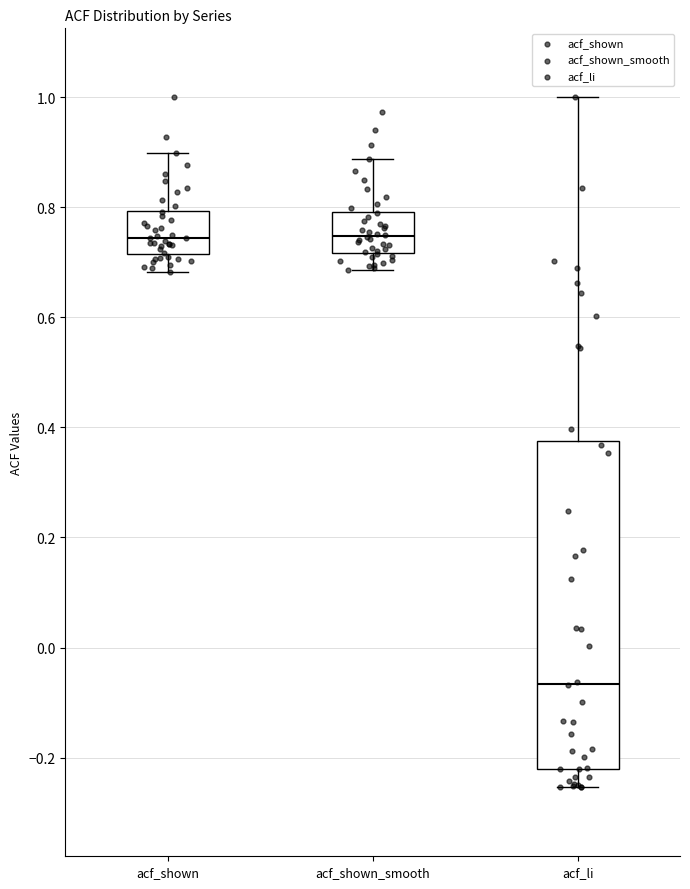

Reading left to right, transcribe this box plot: for each box, give where its median line is, the range the box spans, and where its two whiskers end, as read against the y-axis. The values are not printed on the chart, so give them approximately, as read against the axis.

acf_shown: median 0.74, box 0.72 to 0.80, whiskers 0.68 to 0.90
acf_shown_smooth: median 0.74, box 0.72 to 0.80, whiskers 0.68 to 0.88
acf_li: median -0.06, box -0.22 to 0.38, whiskers -0.26 to 1.00